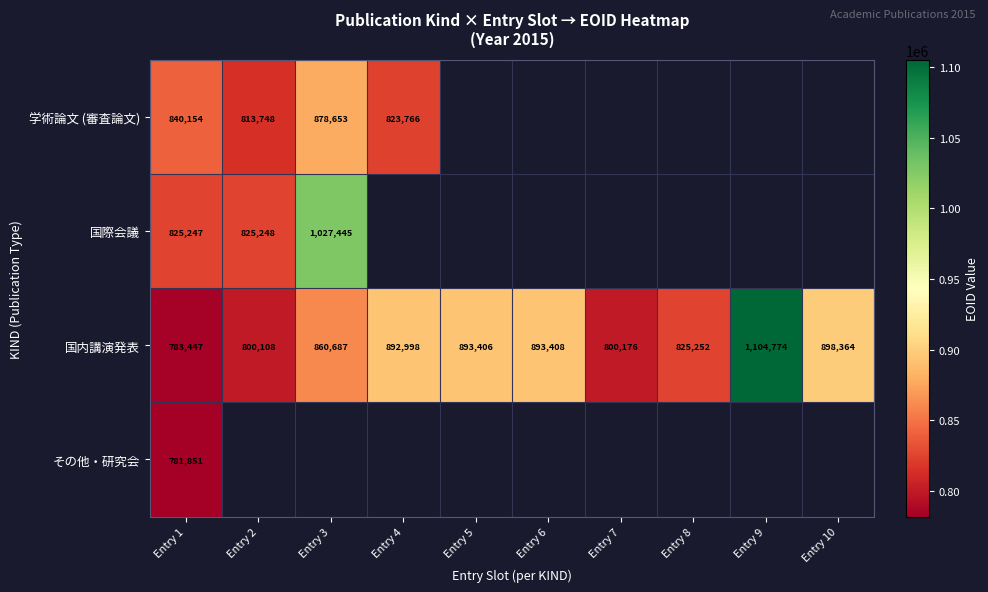

The 国内講演発表 series shows 800108 at Entry 2. True or false?

True